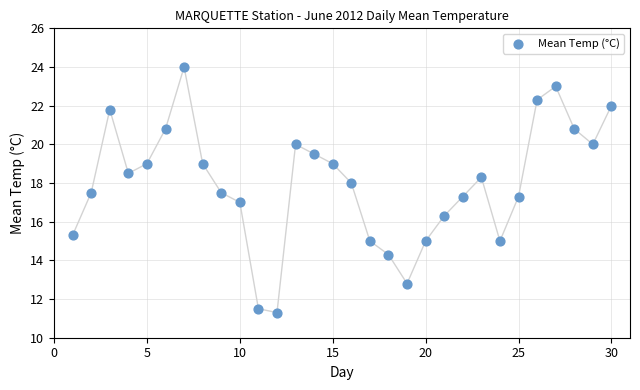

What is the range of Y values (max minus min)?

12.7